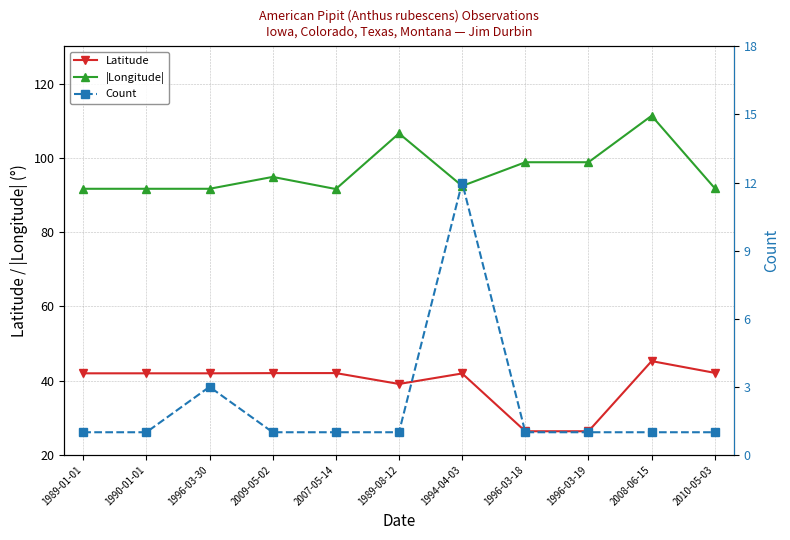

The Latitude series shows 71.9 at 1989-01-01. True or false?

False